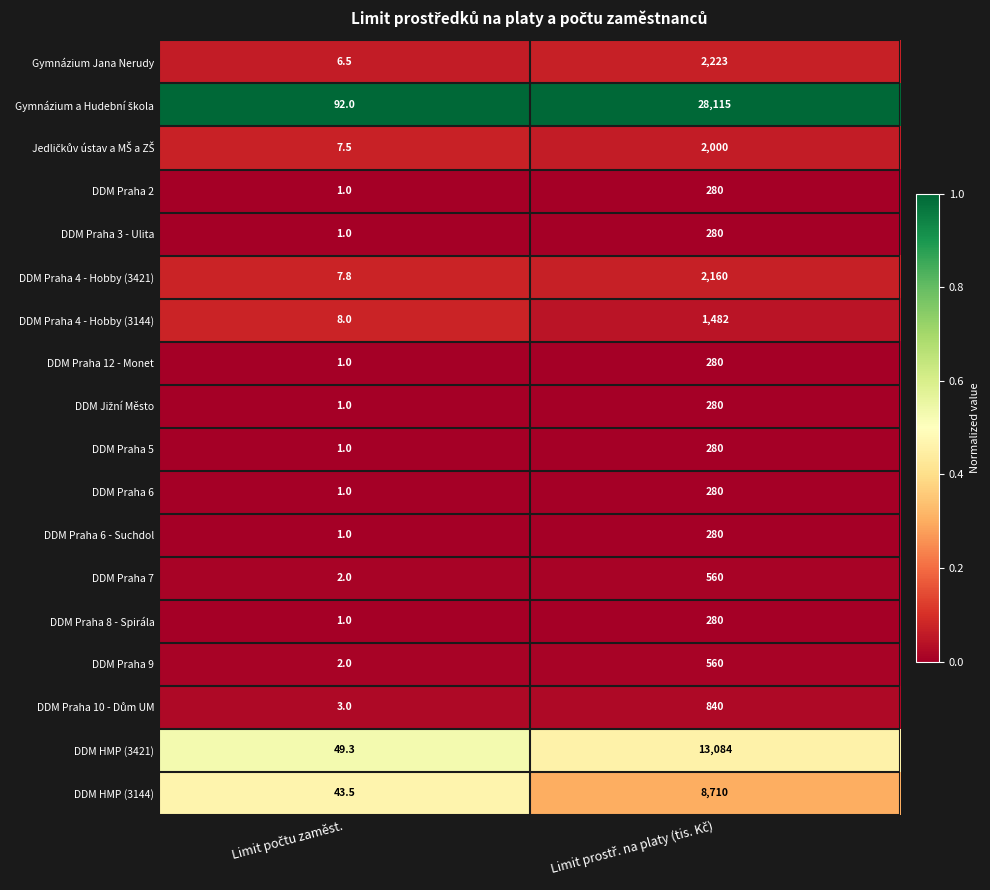

What is the sum of all DDM Praha 6 values?

281.0